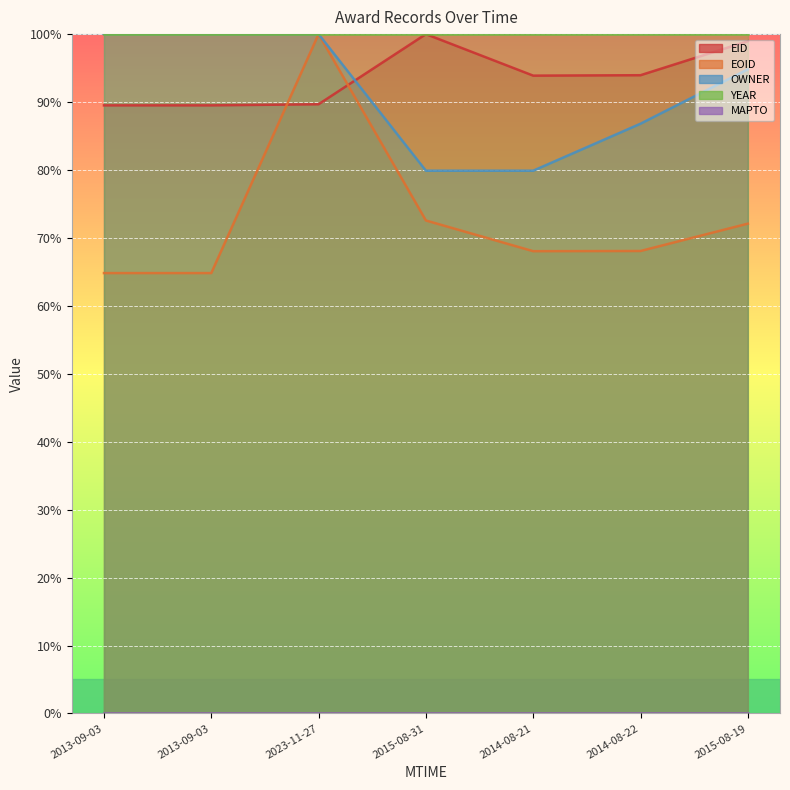

What is the lowest value of the EOID series?

64.8